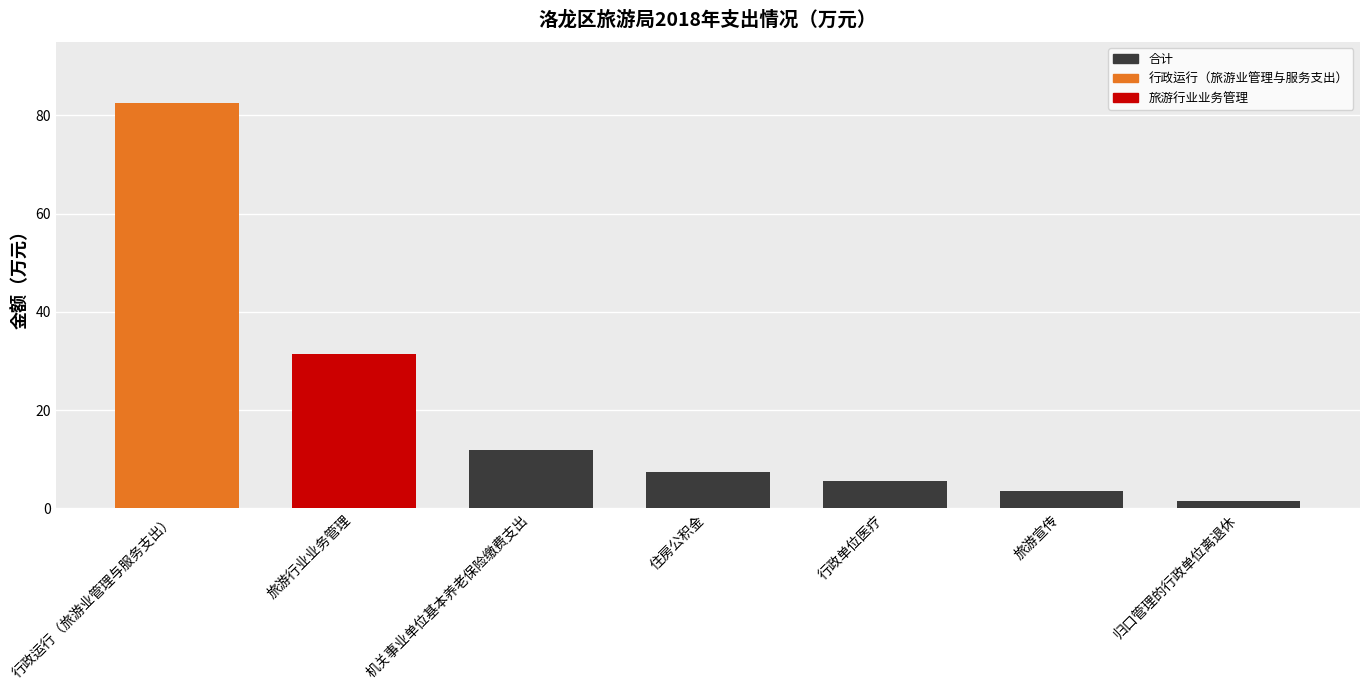

The value at 住房公积金 is 10.8. True or false?

False